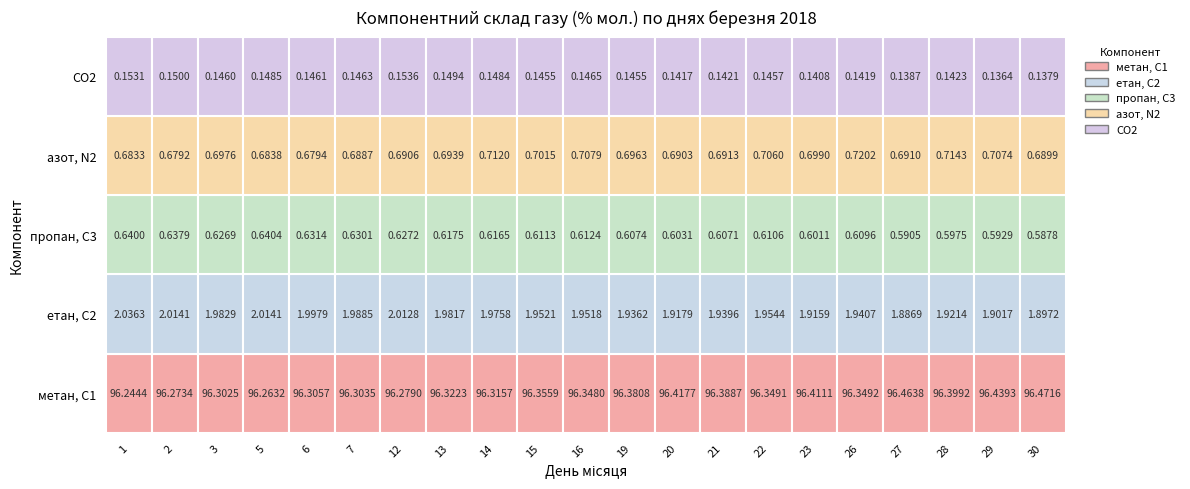

Which category has the lowest value across all series?

29